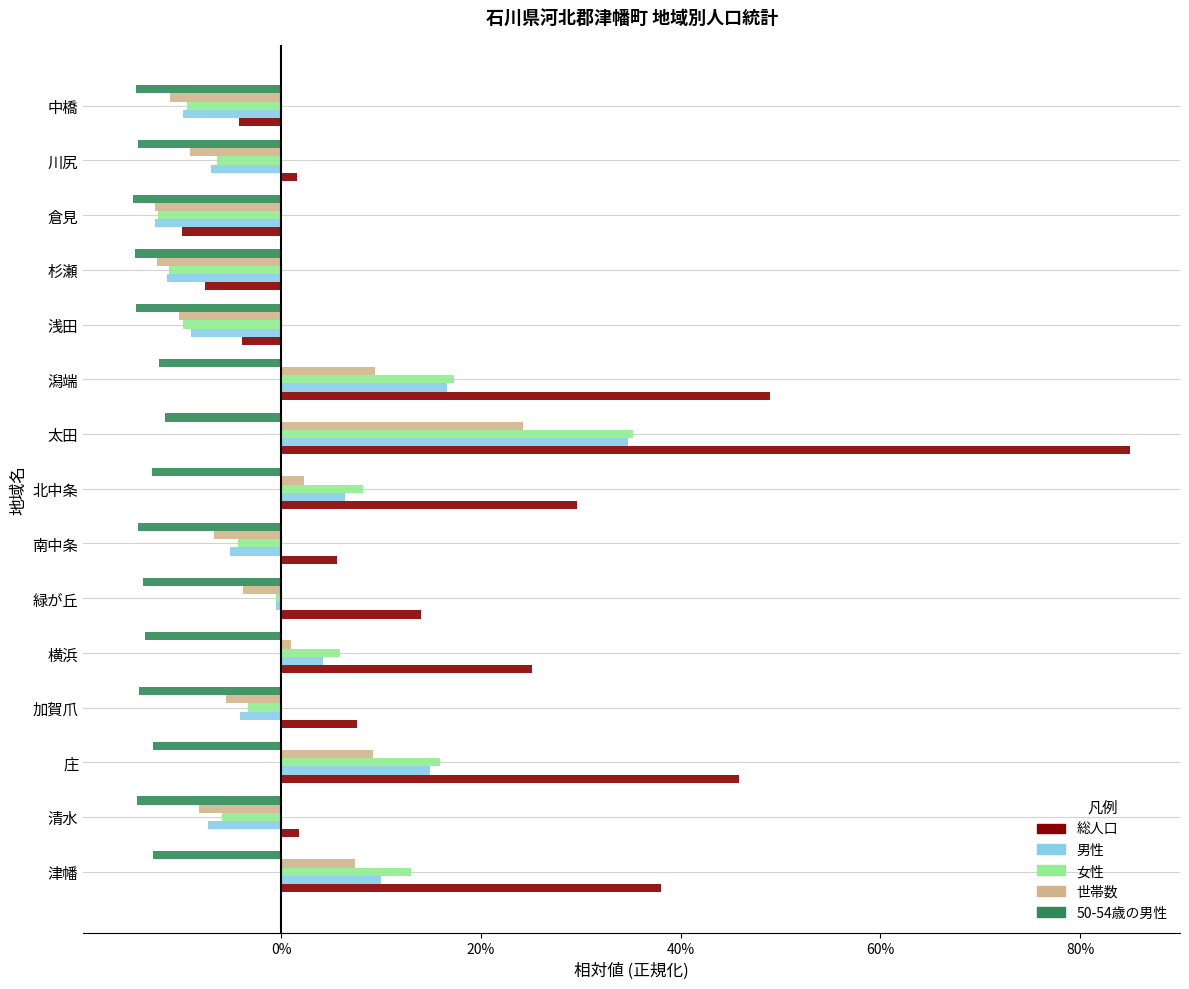

Which series has the largest range (max minus min)?

総人口